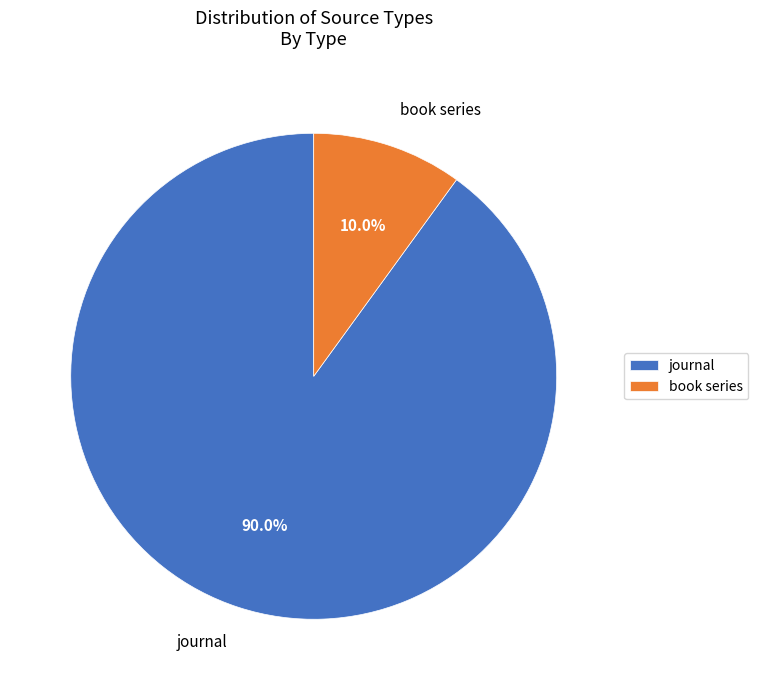

To the nearest percent, what is the average slice percentage?

50%